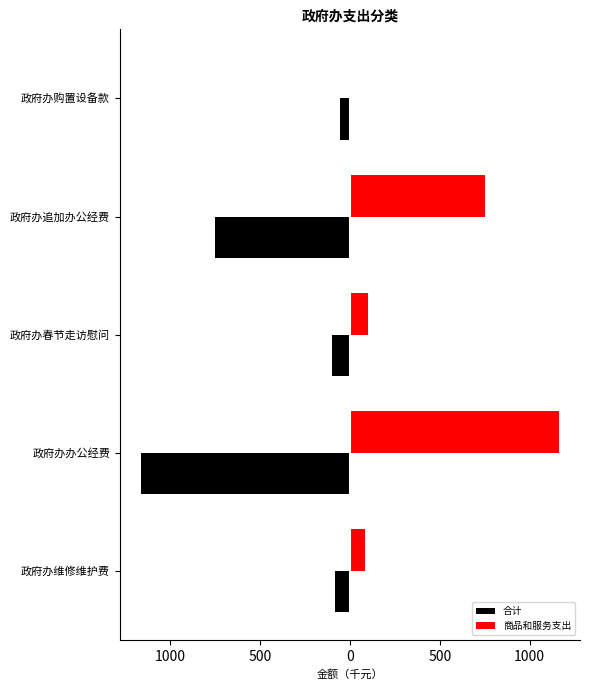

Reading right to left, what are all the values shown in this chart?

合计: -53.5	-750.0	-100.0	-1164.0	-85.0
商品和服务支出: 0.0	750.0	100.0	1164.0	85.0